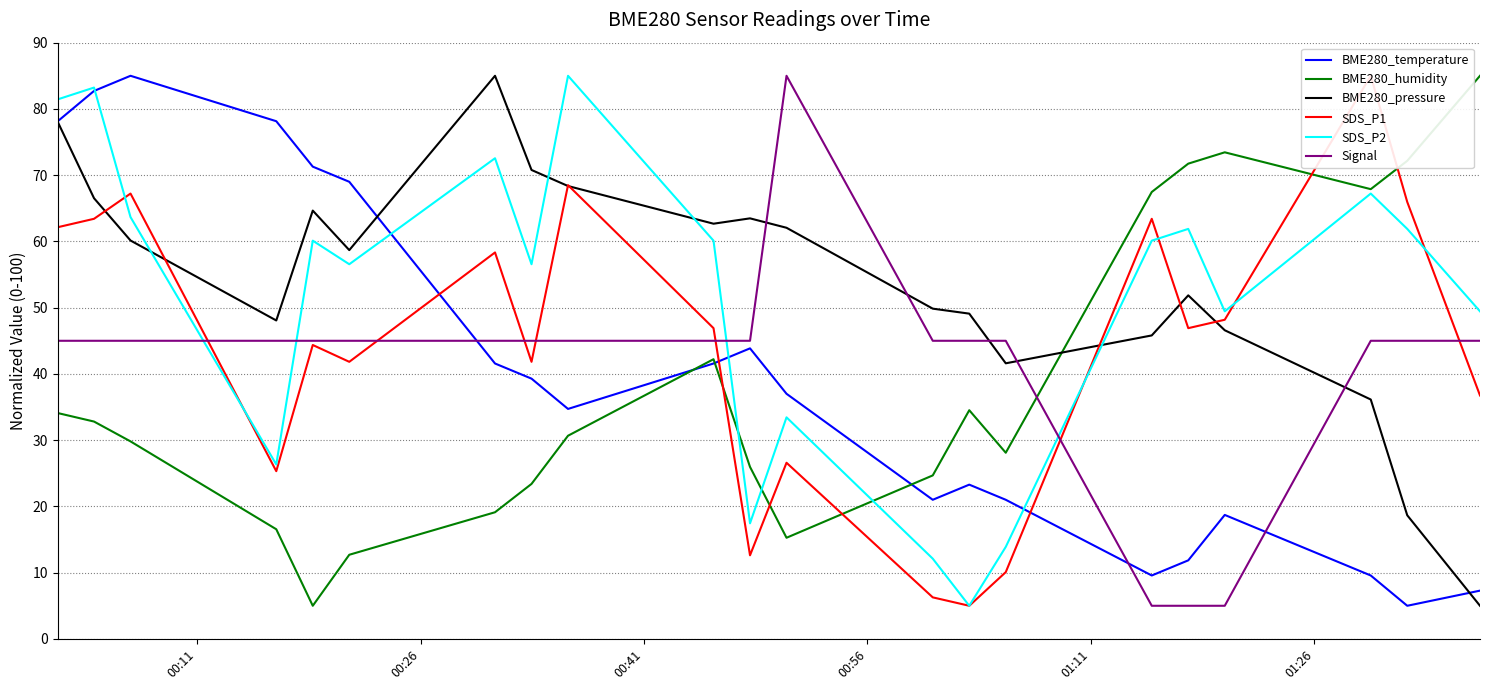

True or false: Signal and SDS_P2 cross at least once.

True